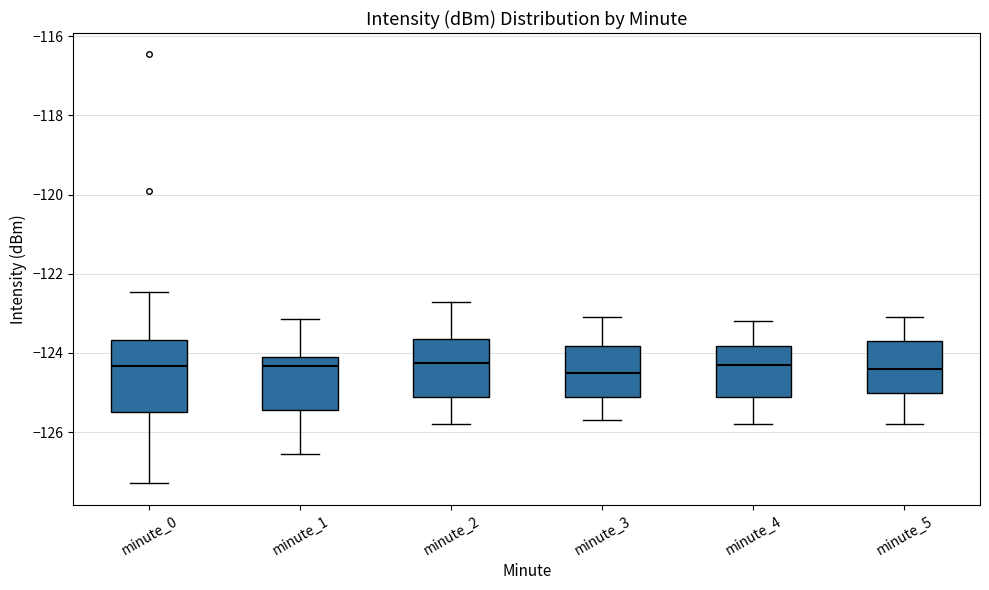

Reading left to right, read every box against the y-axis: the position of its median line, the range the box covers, and the ends of its whiskers. The values are not printed on the chart, so give them approximately, as read against the axis.

minute_0: median -124.4, box -125.4 to -123.6, whiskers -127.2 to -122.4
minute_1: median -124.4, box -125.4 to -124.0, whiskers -126.6 to -123.2
minute_2: median -124.2, box -125.0 to -123.6, whiskers -125.8 to -122.6
minute_3: median -124.4, box -125.0 to -123.8, whiskers -125.6 to -123.0
minute_4: median -124.2, box -125.0 to -123.8, whiskers -125.8 to -123.2
minute_5: median -124.4, box -125.0 to -123.6, whiskers -125.8 to -123.0